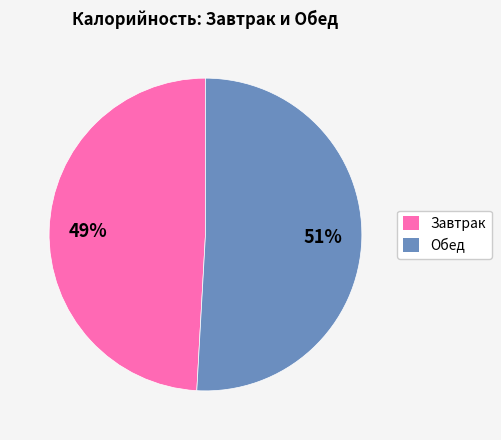

To the nearest percent, what is the average slice percentage?

50%